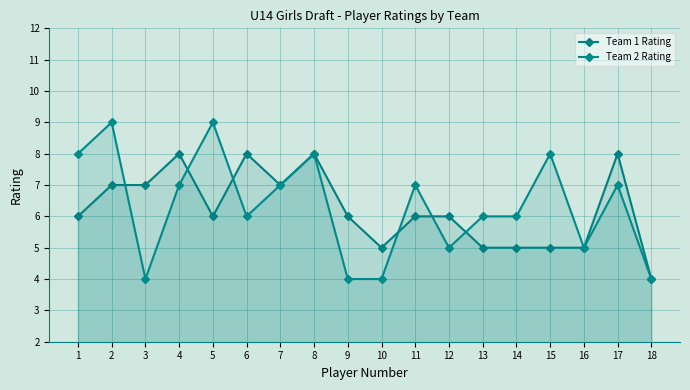

Where do Team 2 Rating and Team 1 Rating first cross each other?

2 and 3